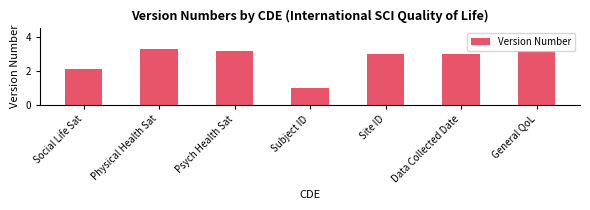

True or false: the data shows 3.0 at Site ID.

True